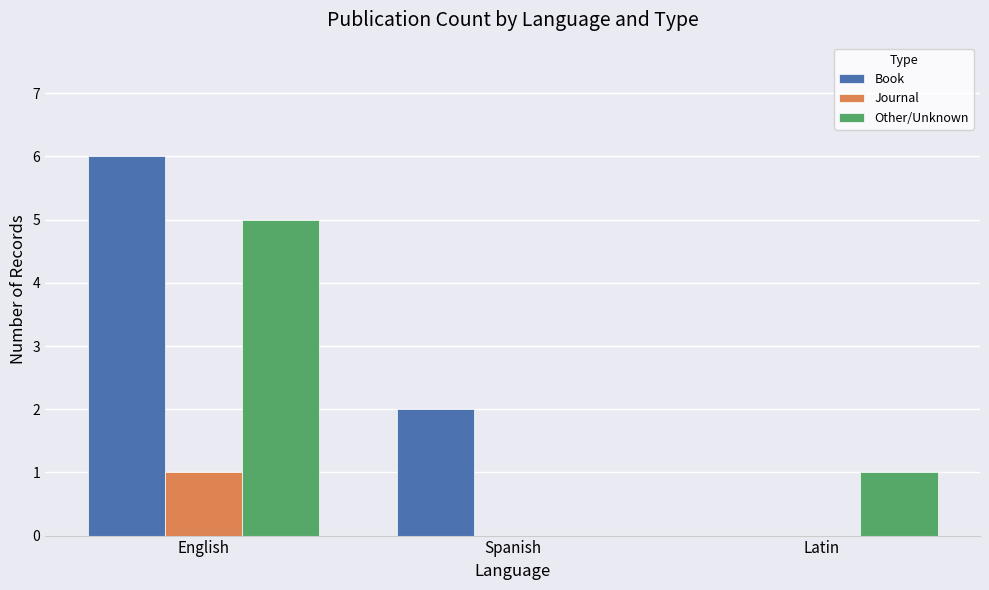

What is the sum of the Other/Unknown values at English and Spanish?

5